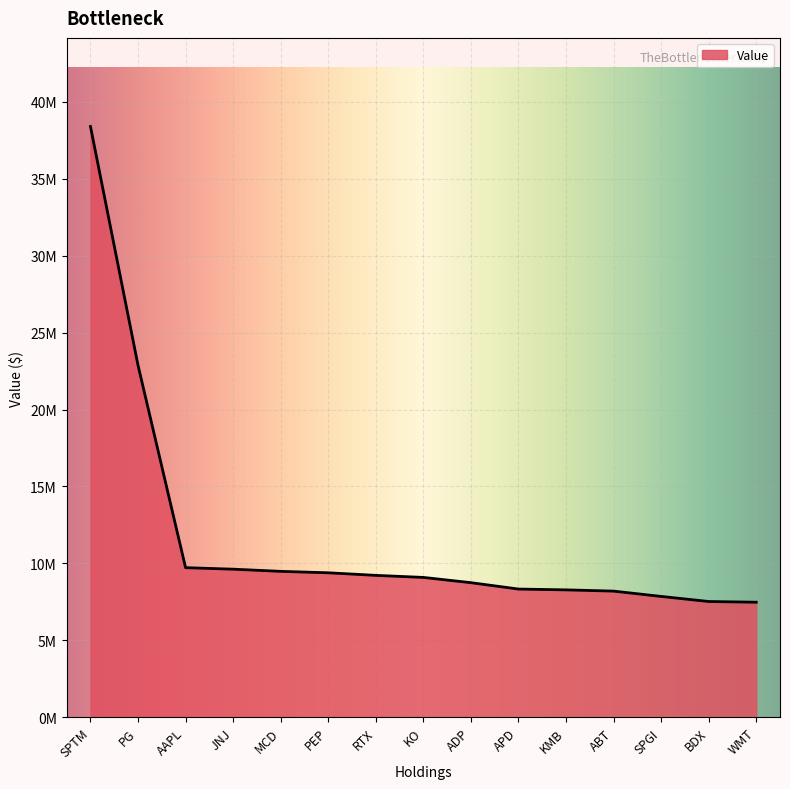

Does the chart display data point markers on the line(s)?

No